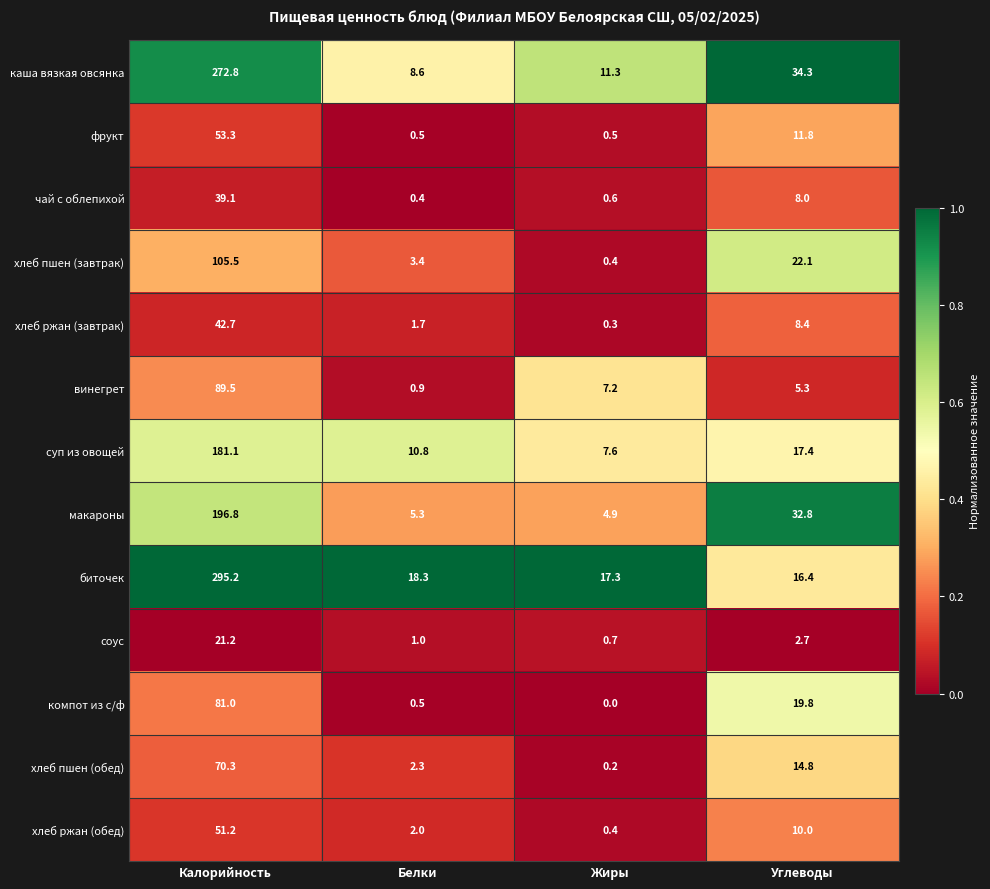

At which category is the sum across all series the highest?

Калорийность